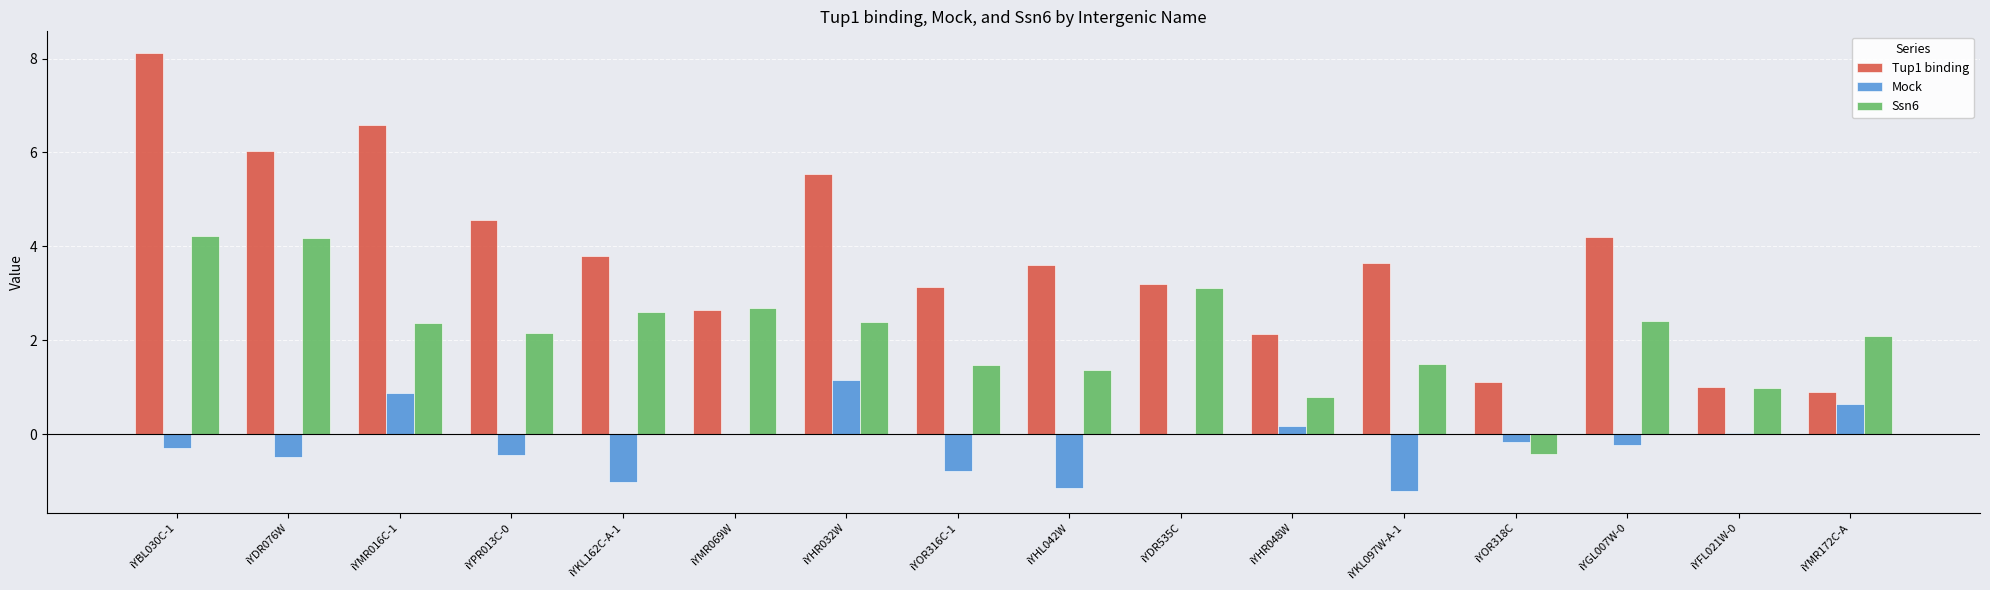

What is the total value across all series at iYFL021W-0?

2.0